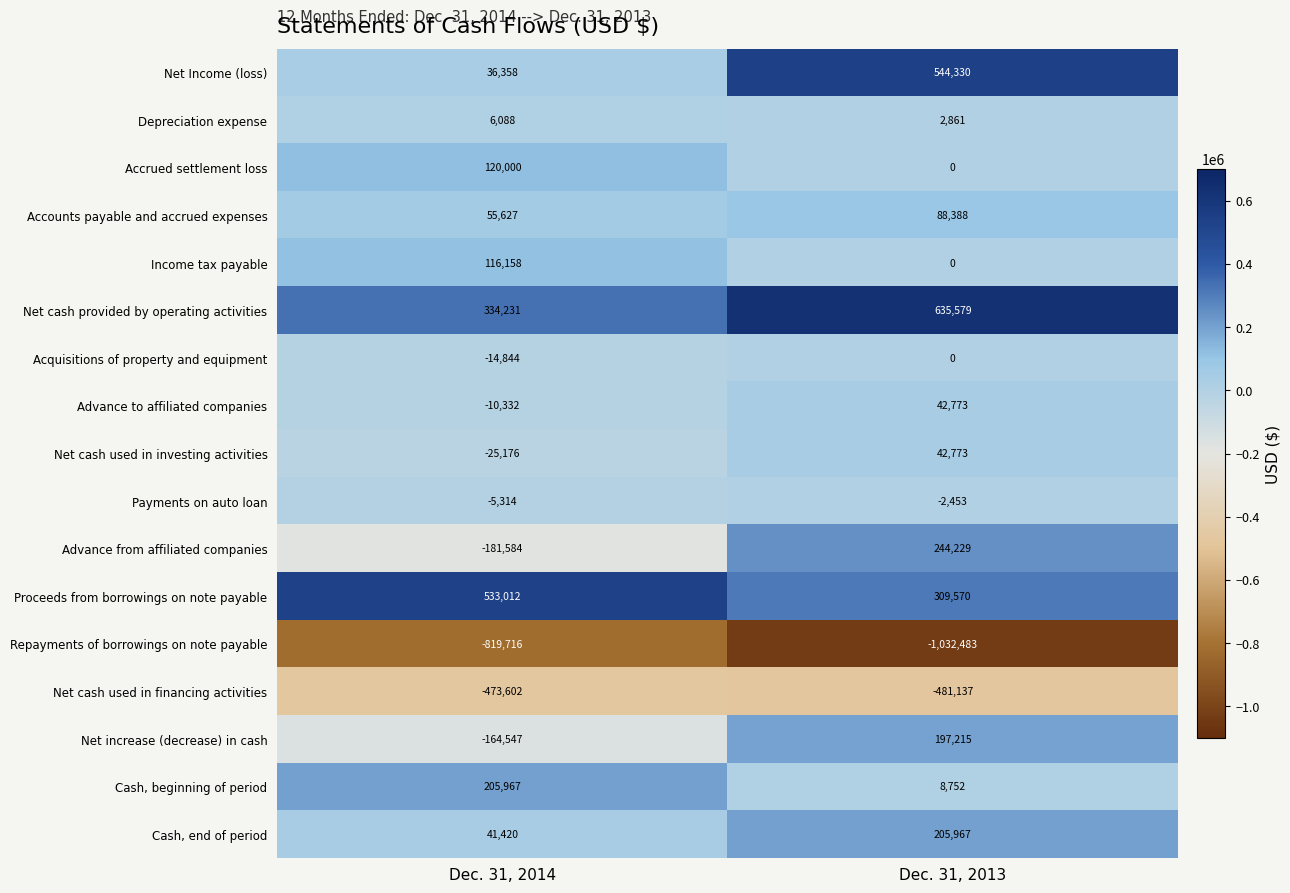

Which label corresponds to the largest value in the chart?

Dec. 31, 2013